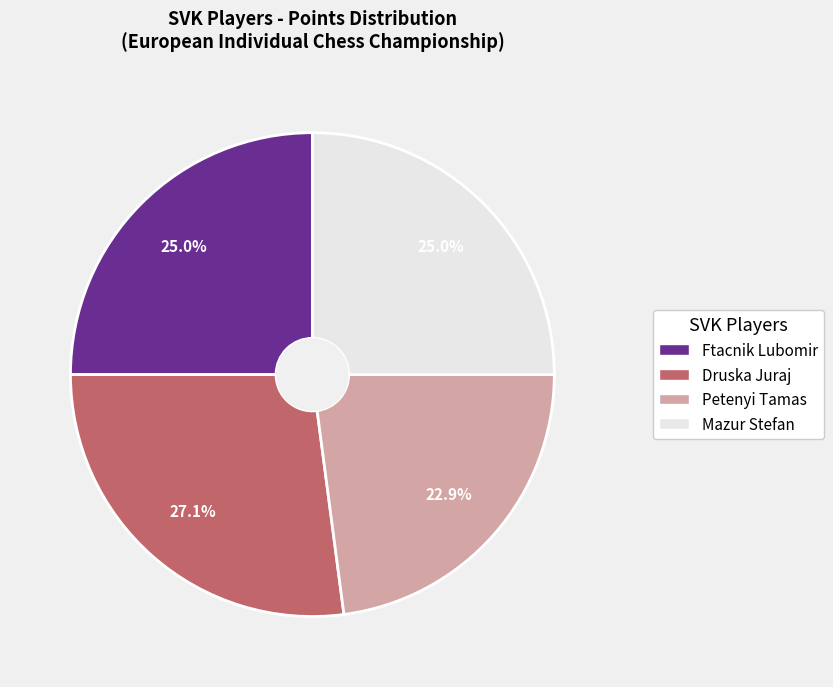

Which slice is the smallest?

Petenyi Tamas